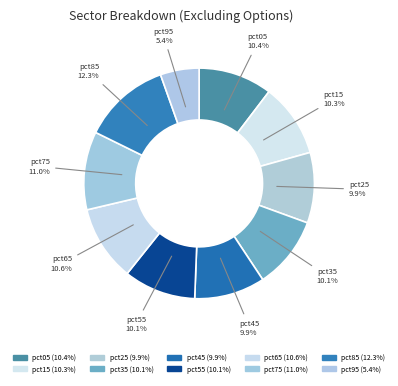

Is it true that pct65 is 4% of the pie?

False